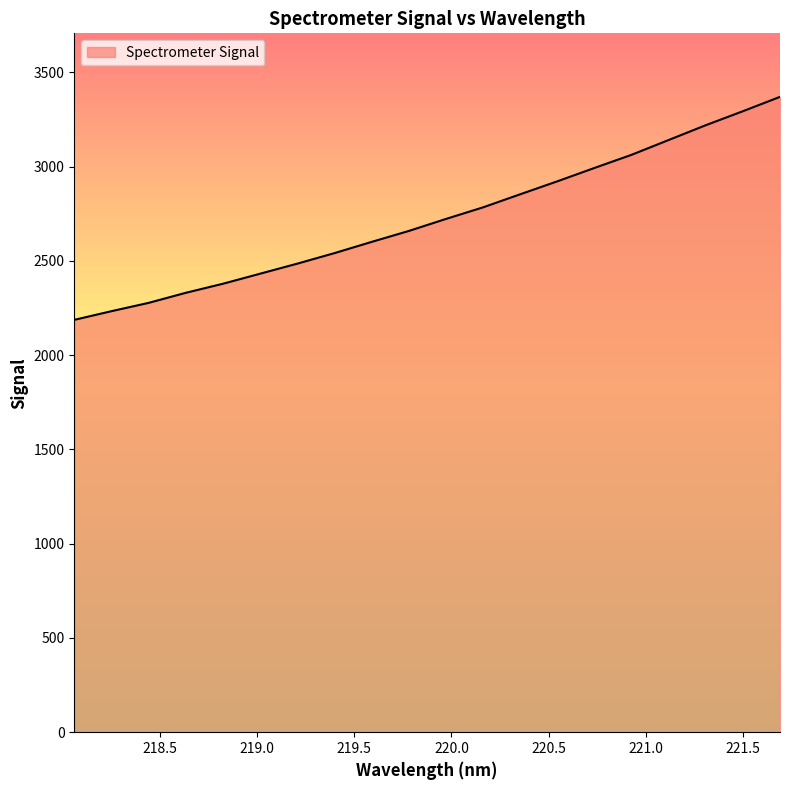

What is the difference between the maximum and minimum values?

1183.0